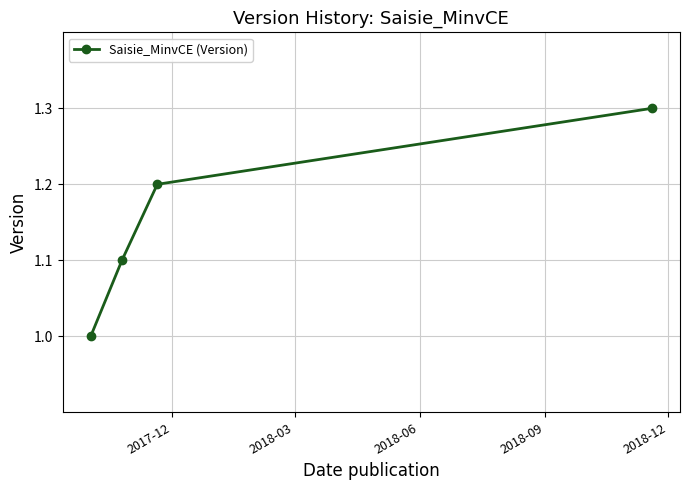

What is the difference between the second highest and minimum values?

0.2